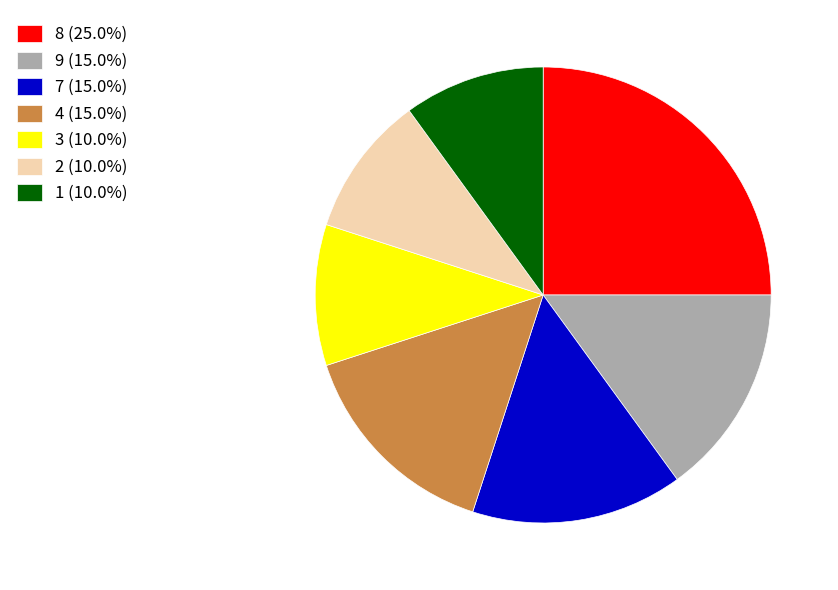

Approximately how many times larger is the value at 9 (15.0%) compared to 3 (10.0%)?

1.5